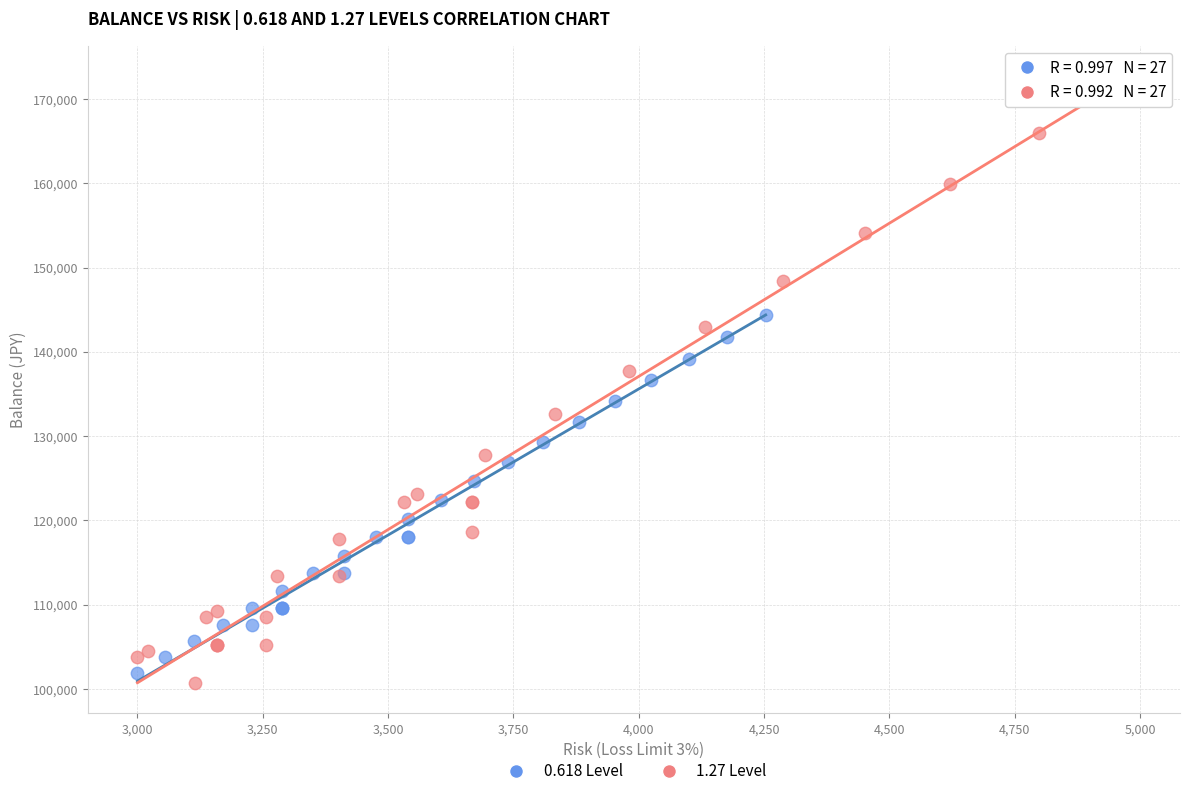

Which series contains the highest Y value?

1.27 Level